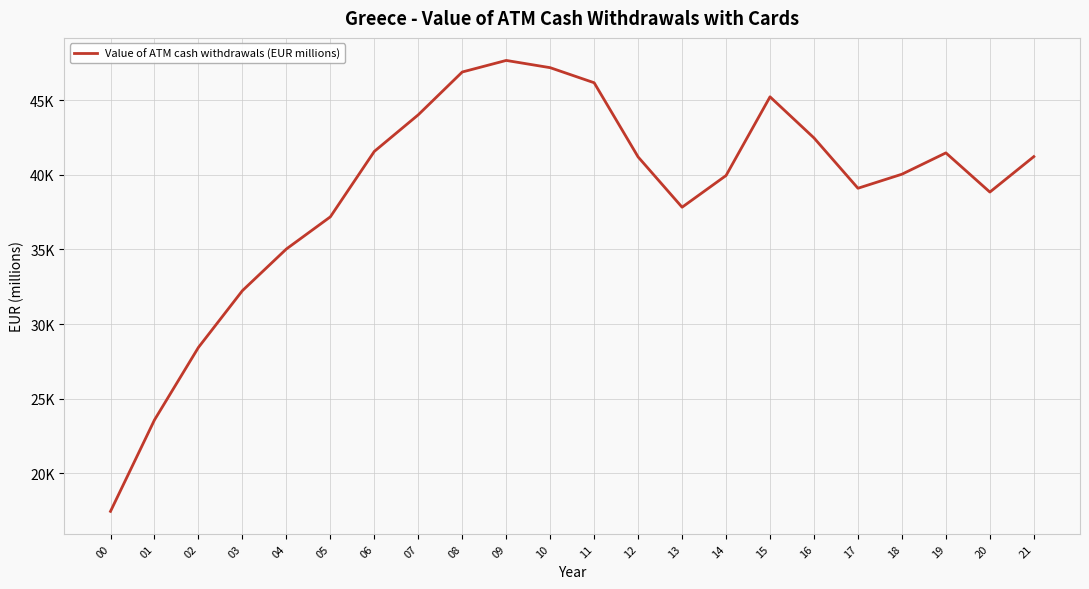

The value at 10 is 75832.5. True or false?

False